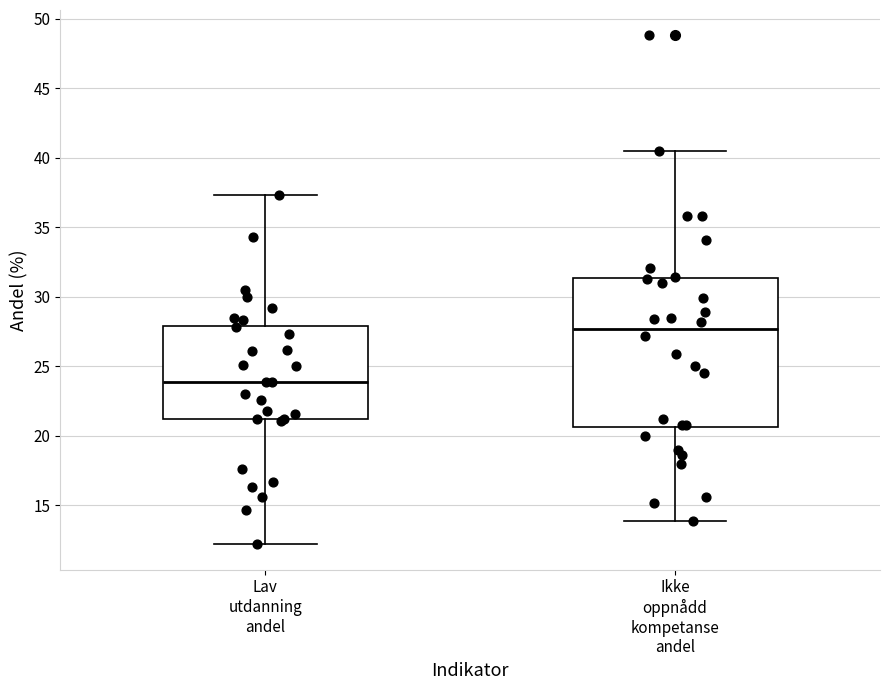

Where is the upper edge of the box for Lav utdanning andel on the y-axis? The values are not printed on the chart, so give them approximately, as read against the axis.

28.0